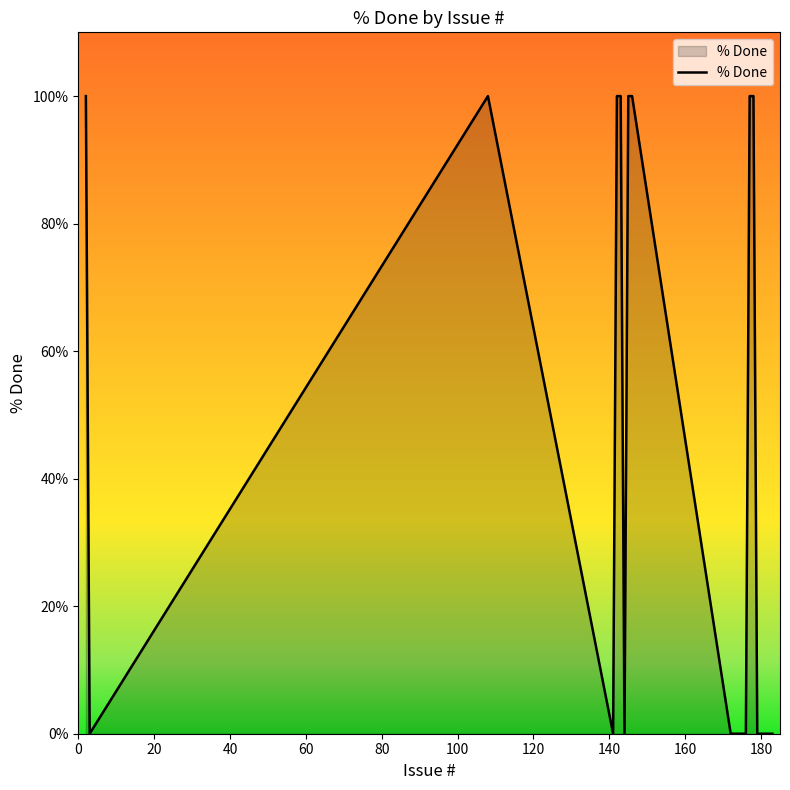

What is the greatest value displayed?

100